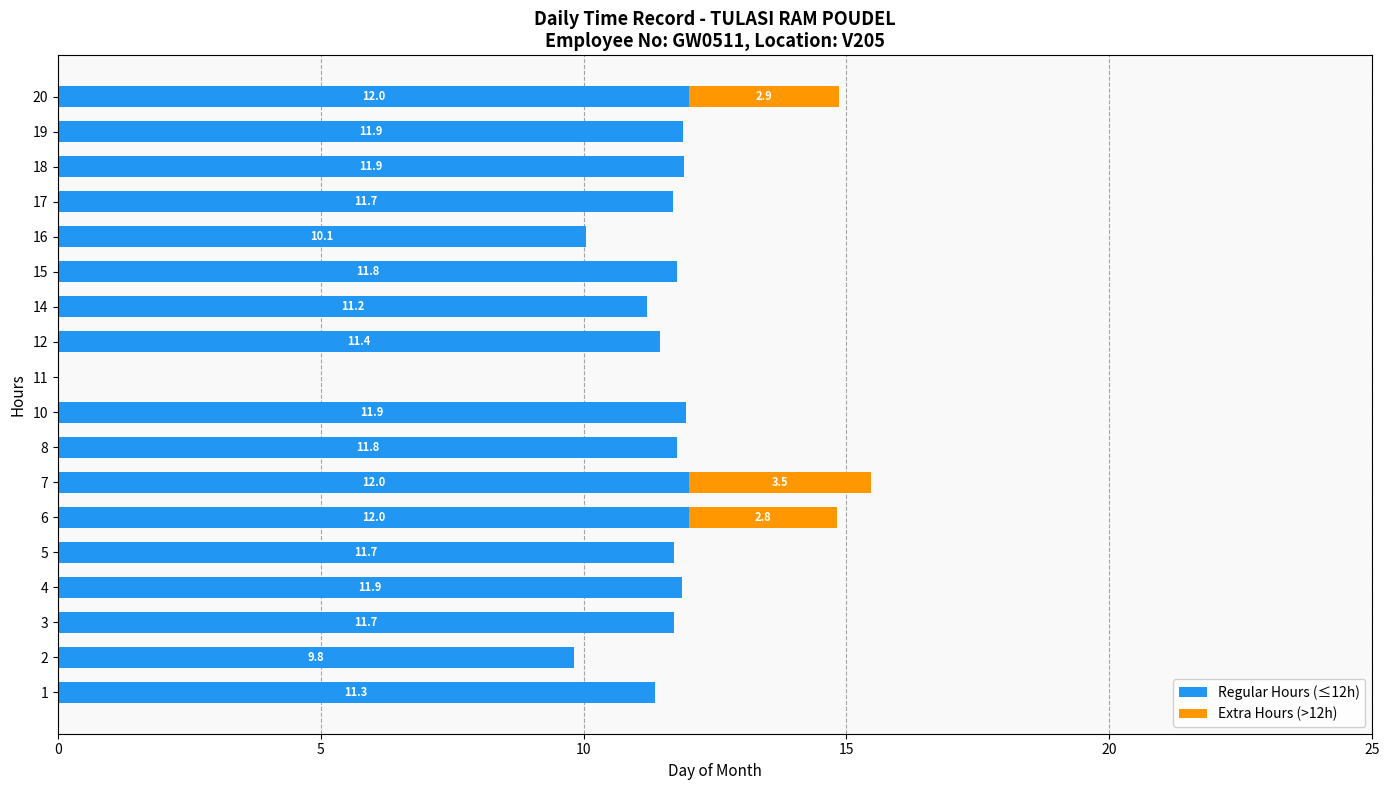

Is it true that Regular Hours (≤12h) equals 0.0 at 11?

True